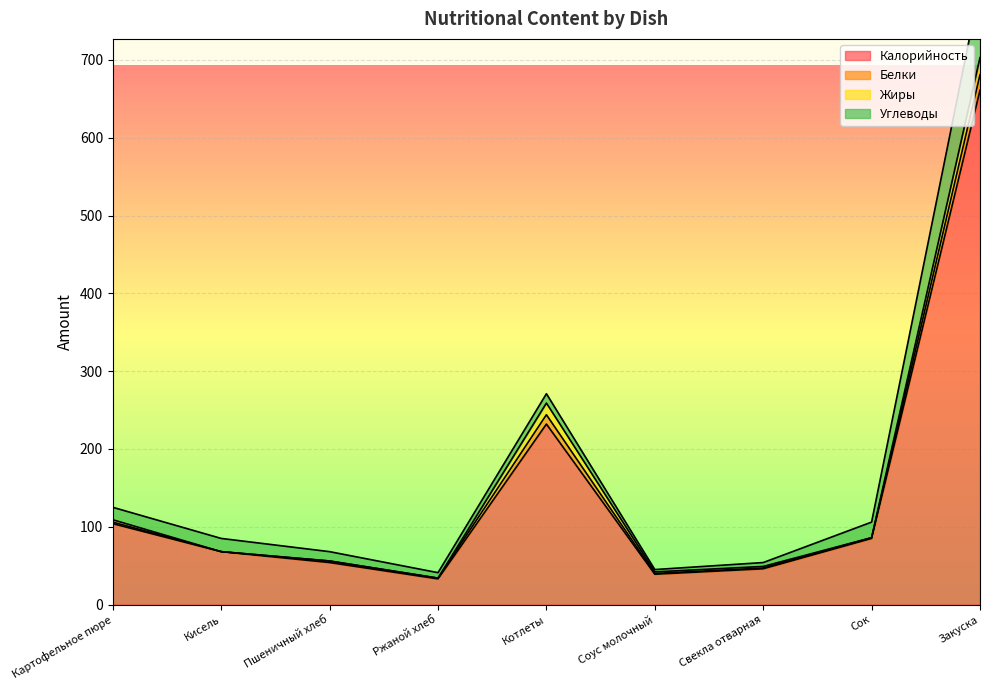

True or false: Калорийность and Жиры cross at least once.

False